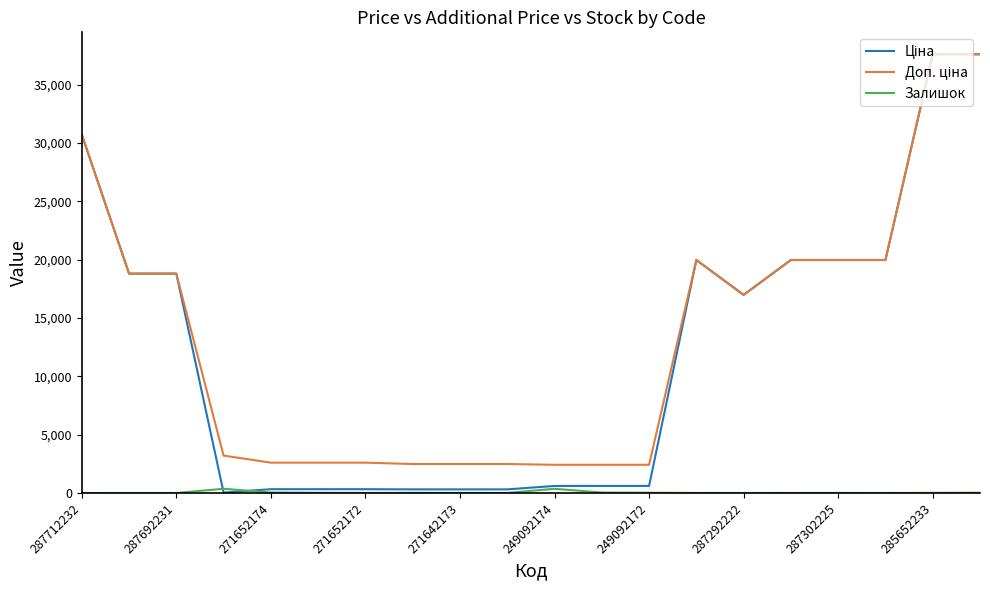

What is the greatest value displayed?

37593.6